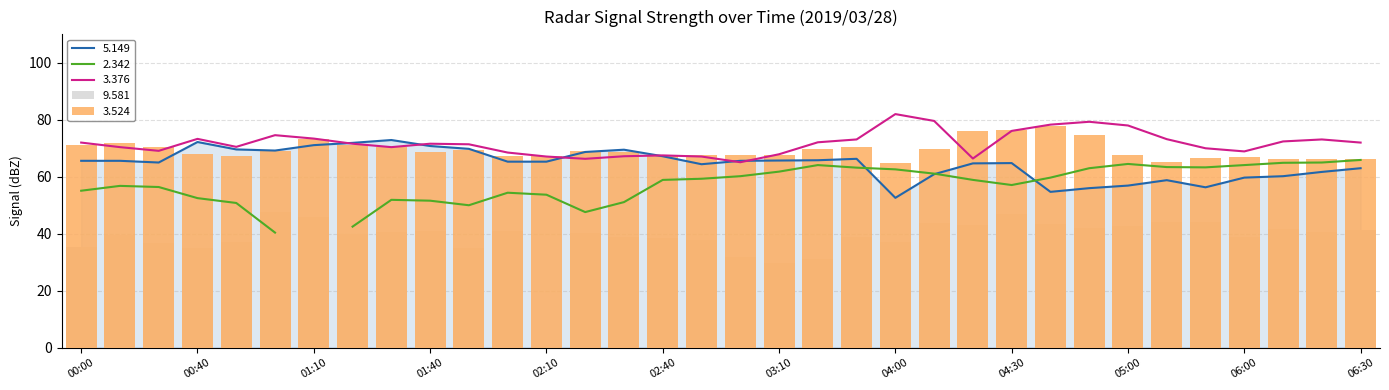

At which label is 3.524 closest to 71?

00:00